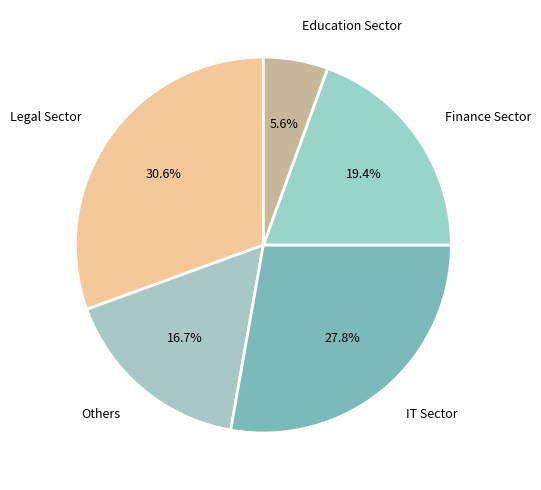

How much of the chart is everything except Finance Sector?

80.6%